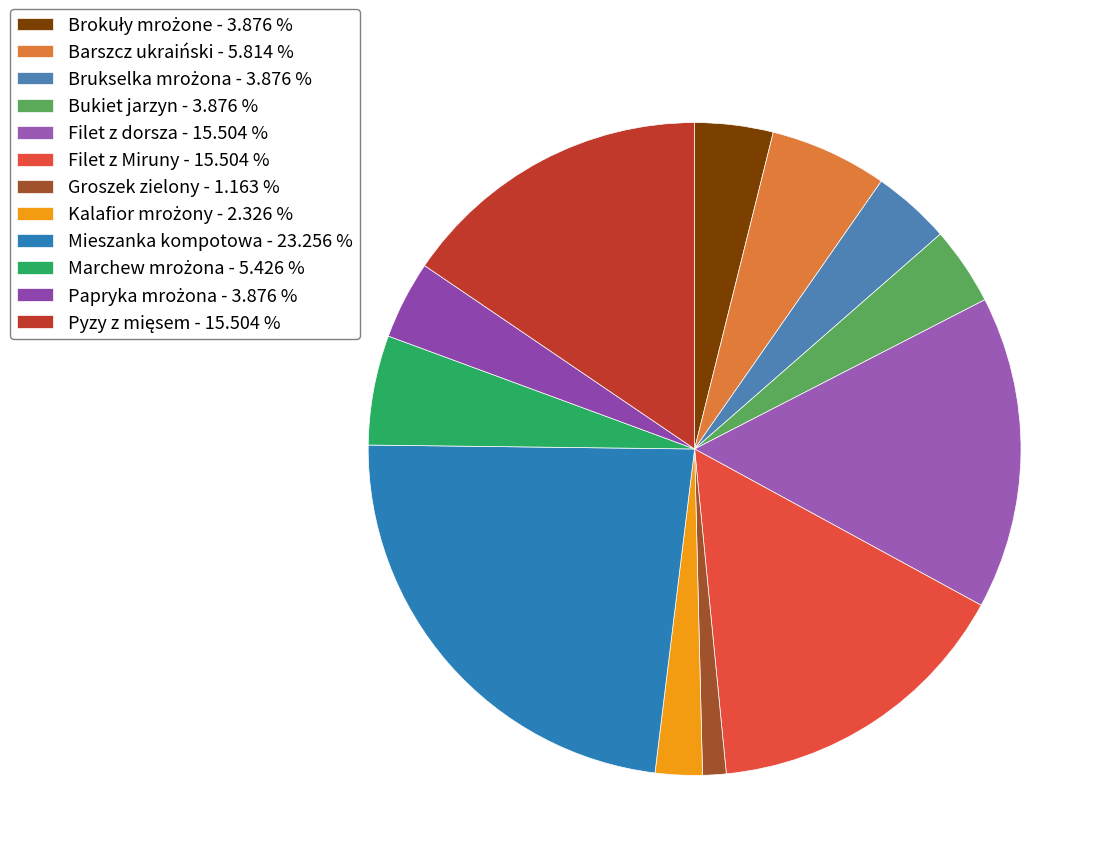

To the nearest percent, what is the difference between the largest and smallest slice percentages?

22%